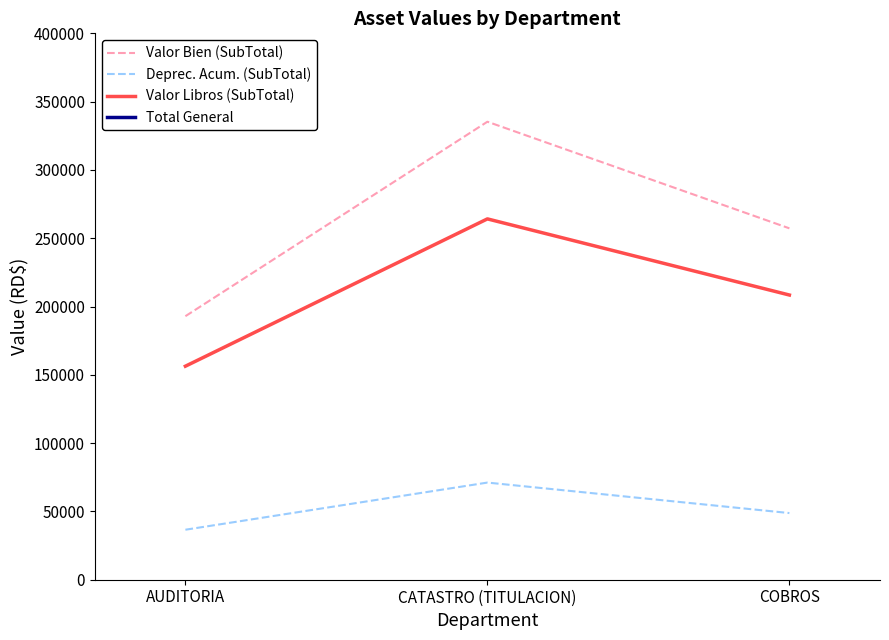

What is the difference between the Deprec. Acum. (SubTotal) values at CATASTRO (TITULACION) and COBROS?

22314.1